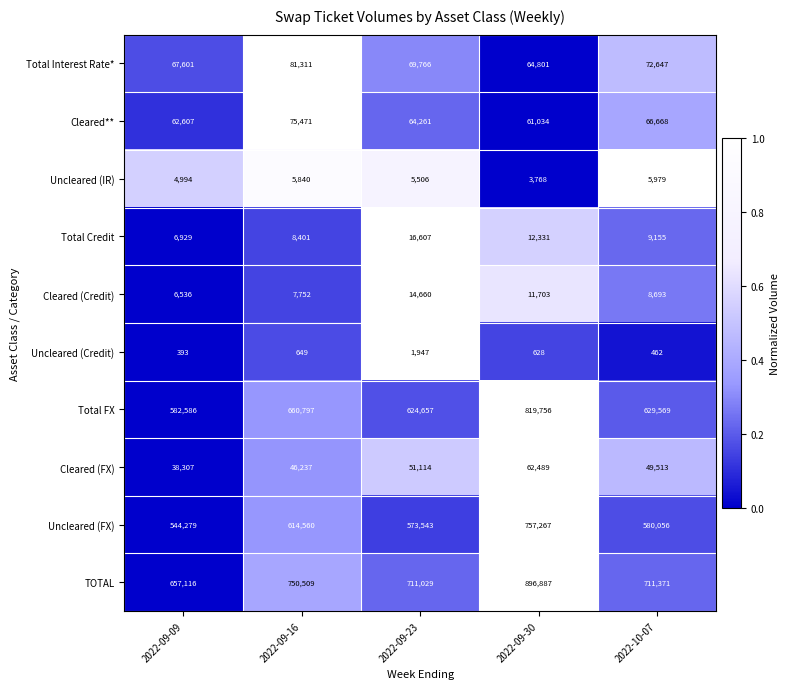

What is the total value across all series at 2022-10-07?

2134113